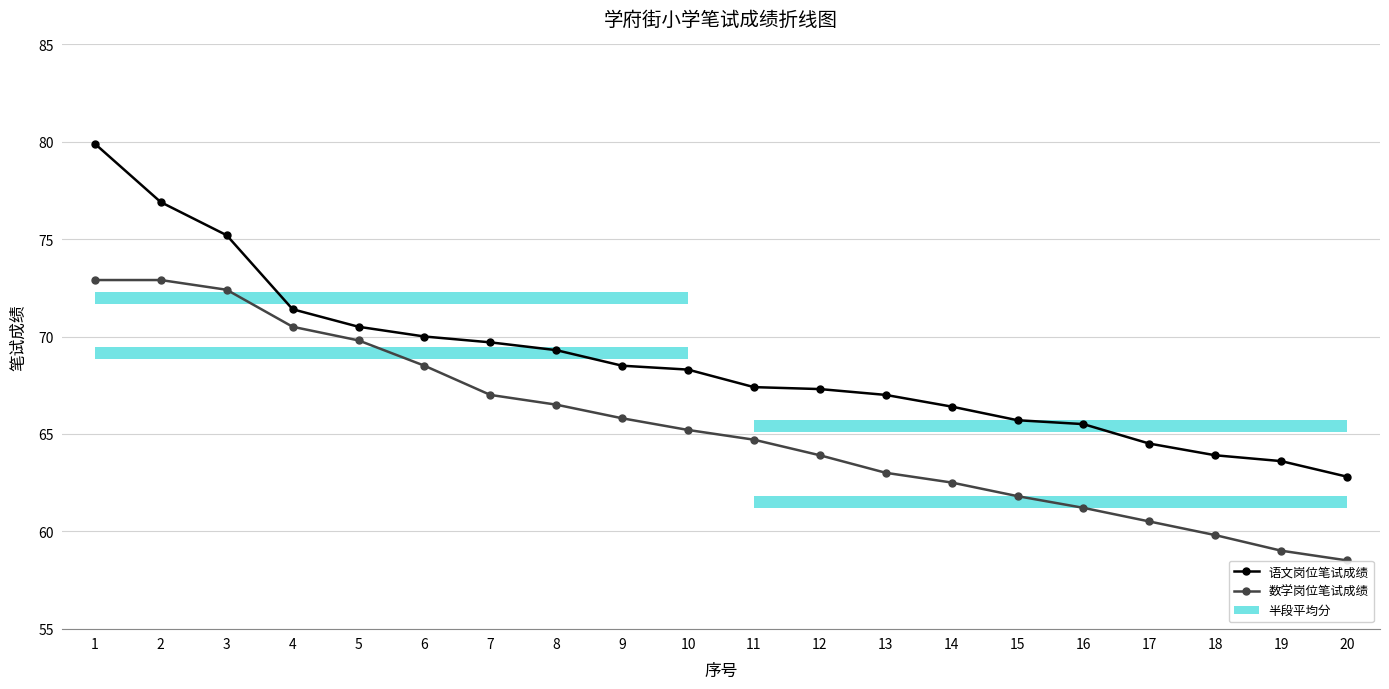

How many series are shown in this chart?

2